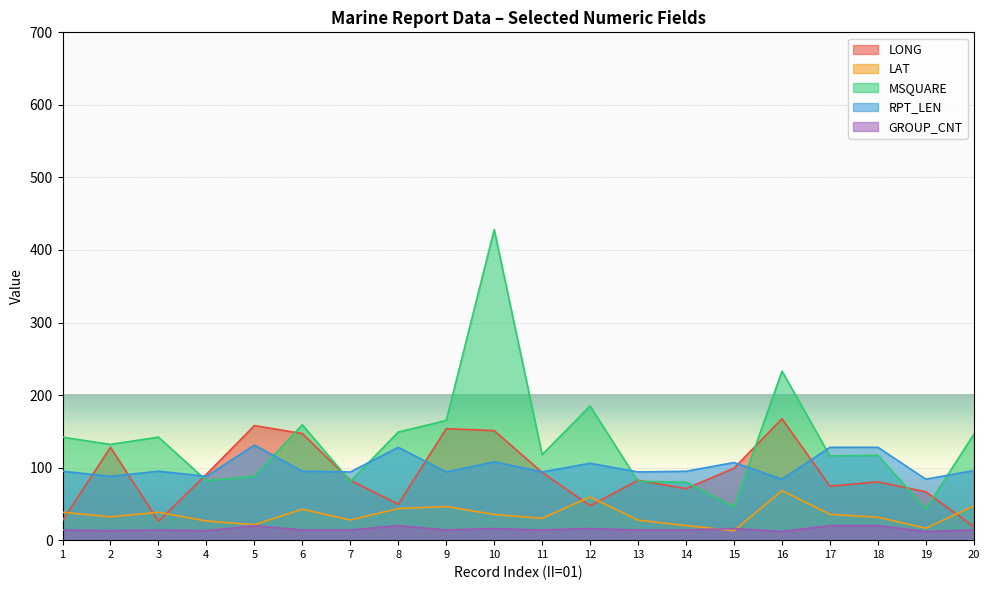

Where is the first local maximum for GROUP_CNT?

3